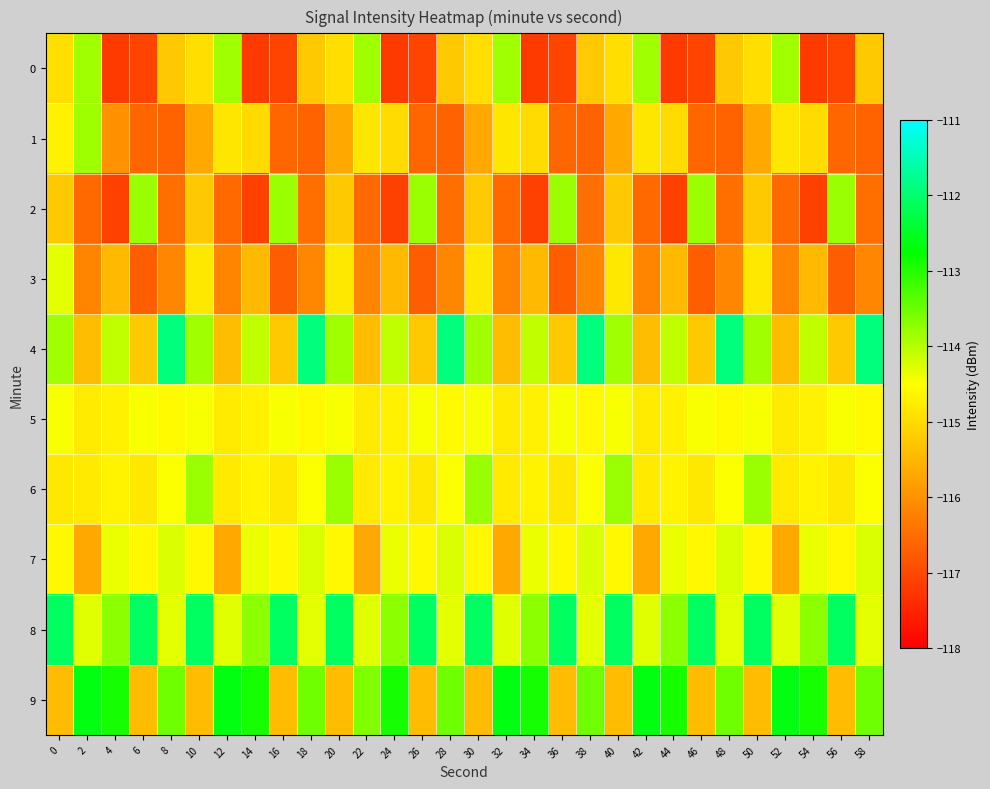

List the series in order of their peak value, lowest first.

row_5, row_3, row_7, row_0, row_1, row_2, row_6, row_9, row_8, row_4